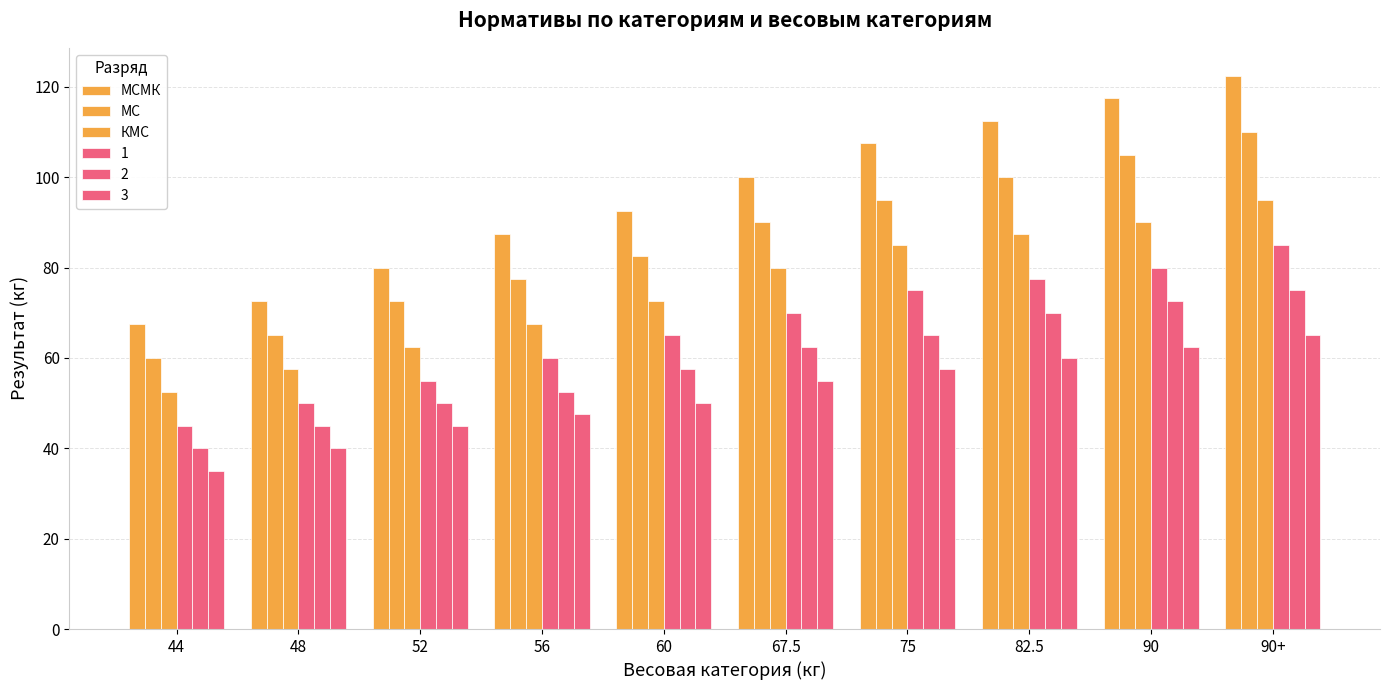

Does the chart contain stacked bars?

No